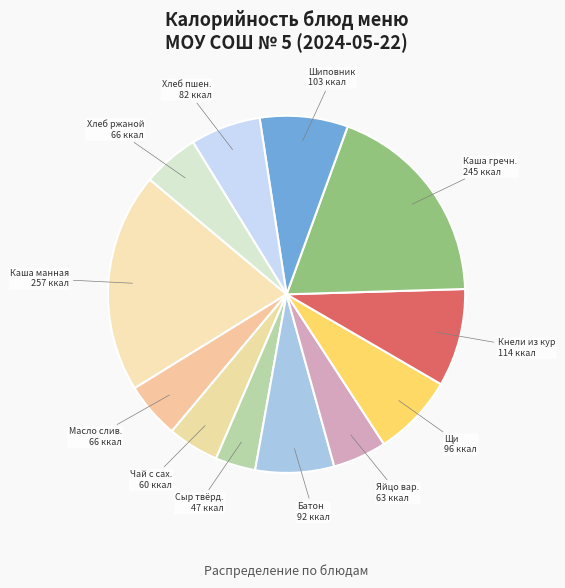

What is the ratio of the value at Каша манная to the value at Хлеб пшен.?

3.1